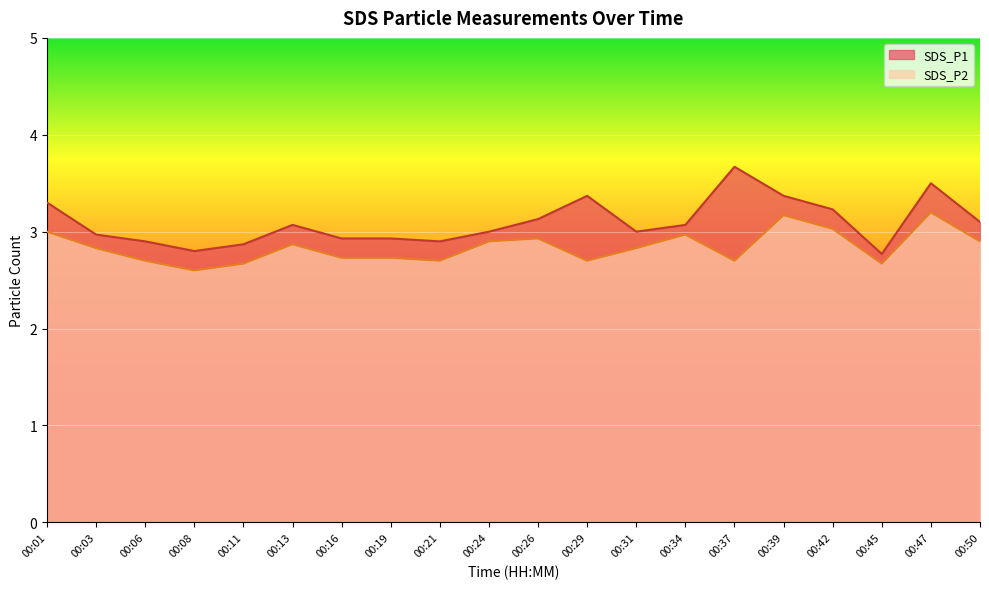

List the series in order of their overall mean, highest first.

SDS_P1, SDS_P2